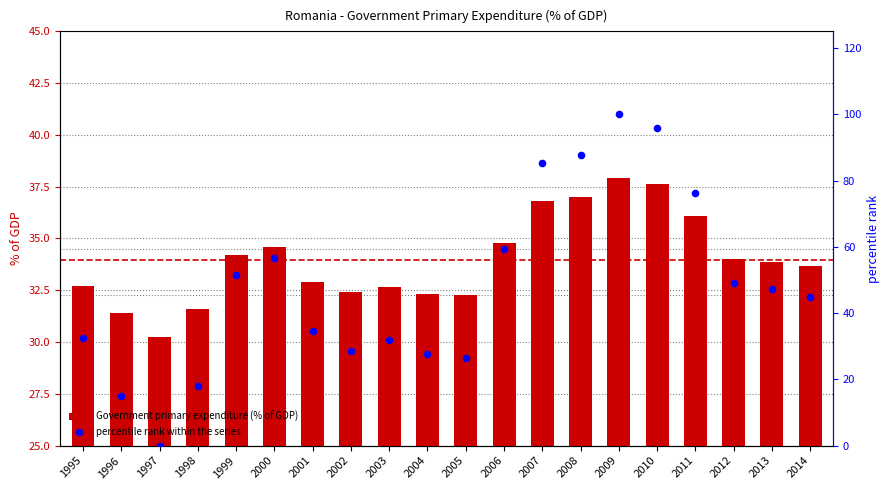

At which category is the sum across all series the highest?

2009